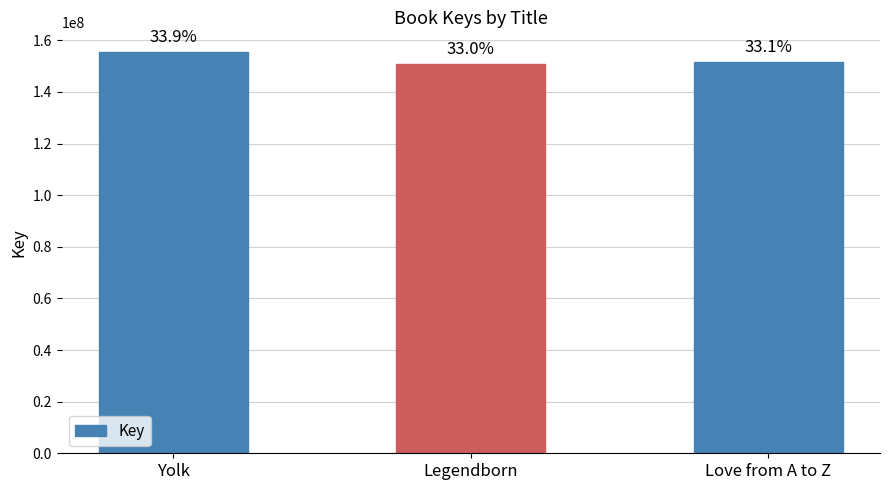

What position from the right is Love from A to Z?

1